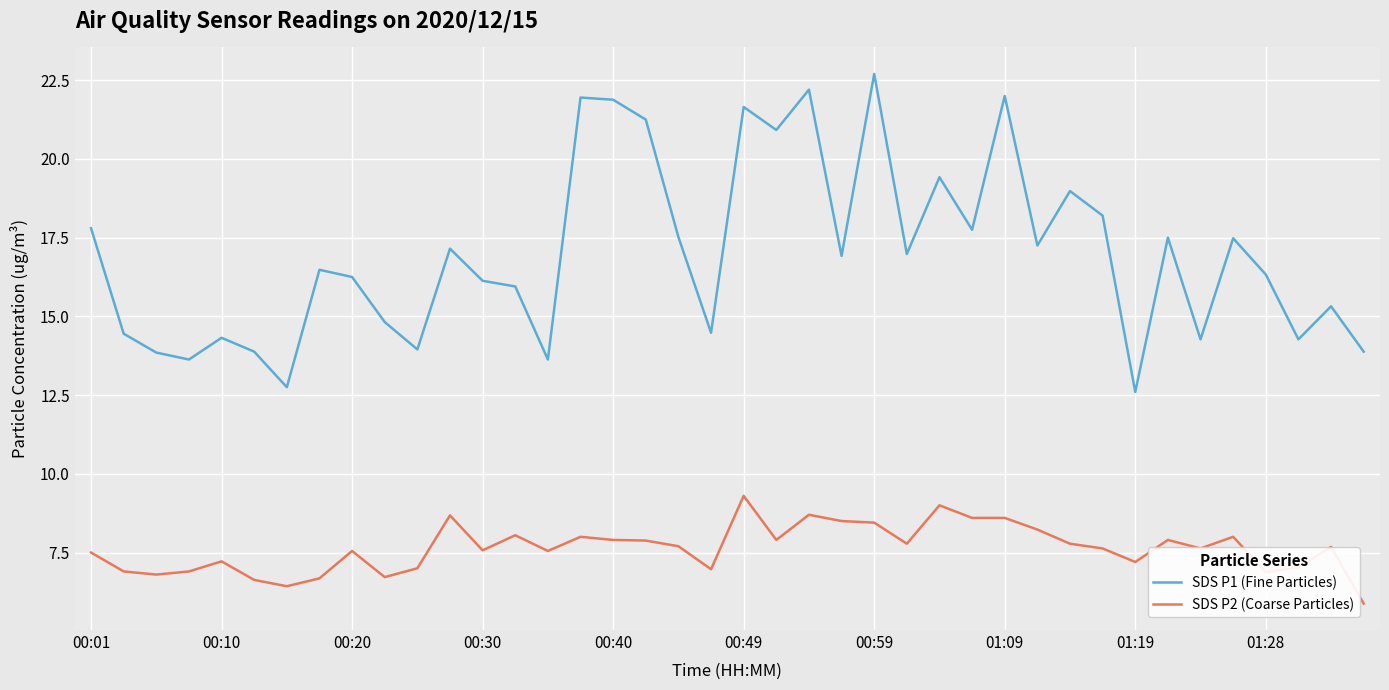

True or false: SDS P1 (Fine Particles) and SDS P2 (Coarse Particles) intersect in this chart.

False